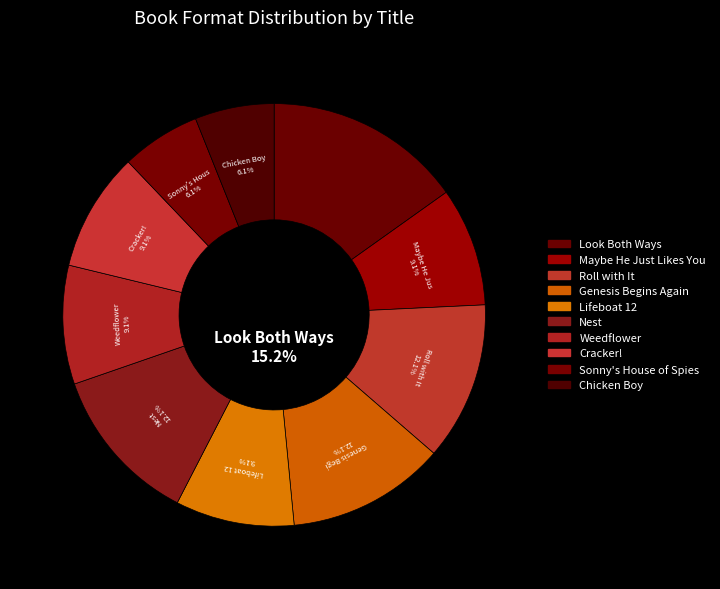

What is the smallest slice in the pie chart?

Sonny's House of Spies